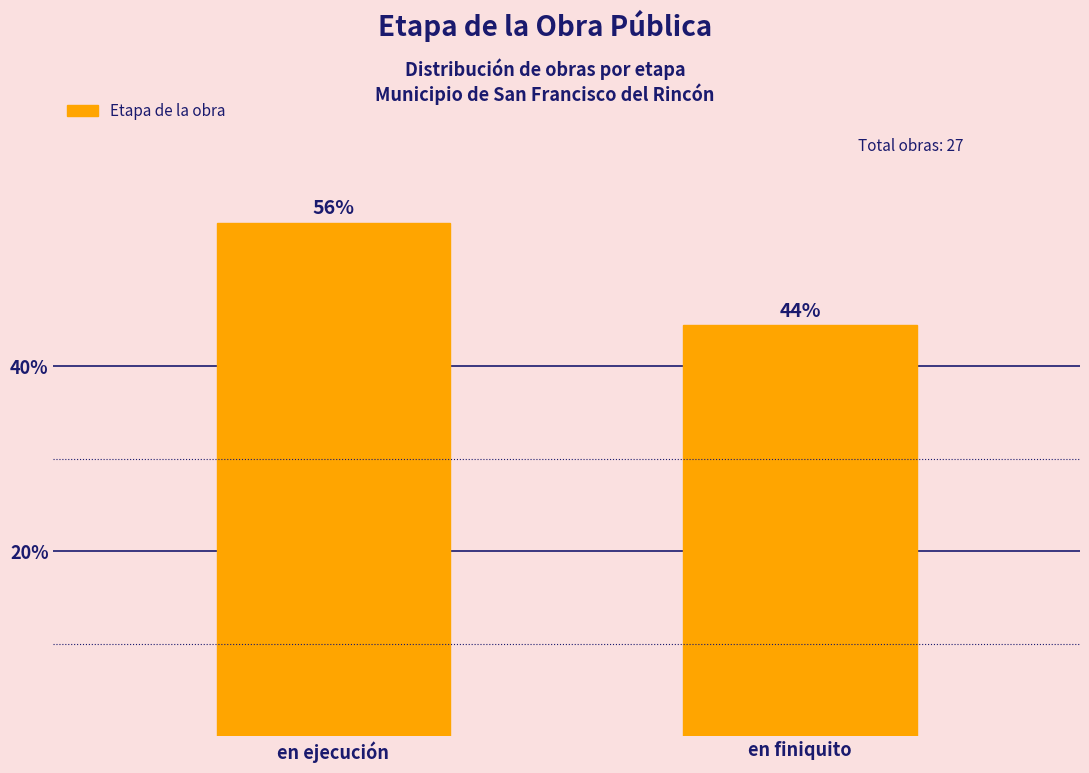

Are the bars horizontal?

No